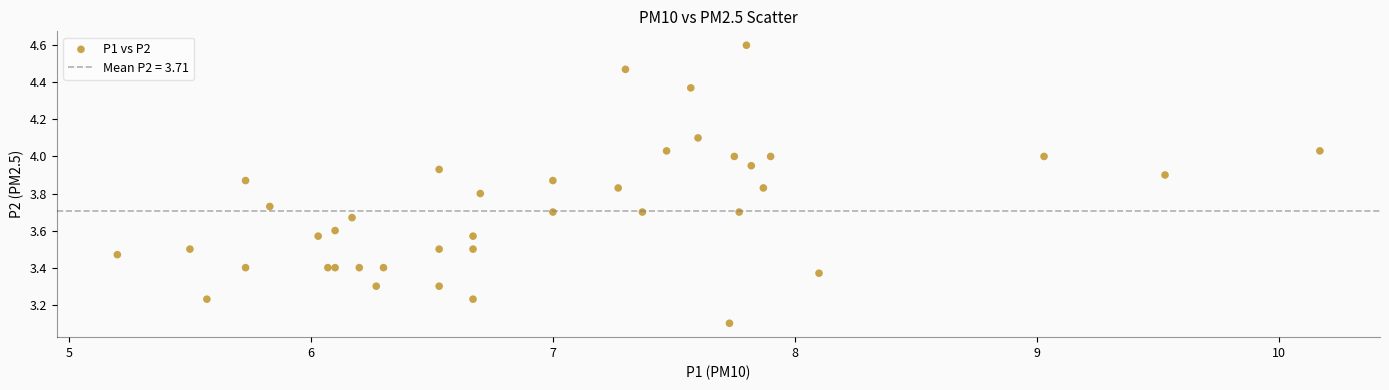

What Y value in the scatter plot is closest to 3?

3.1